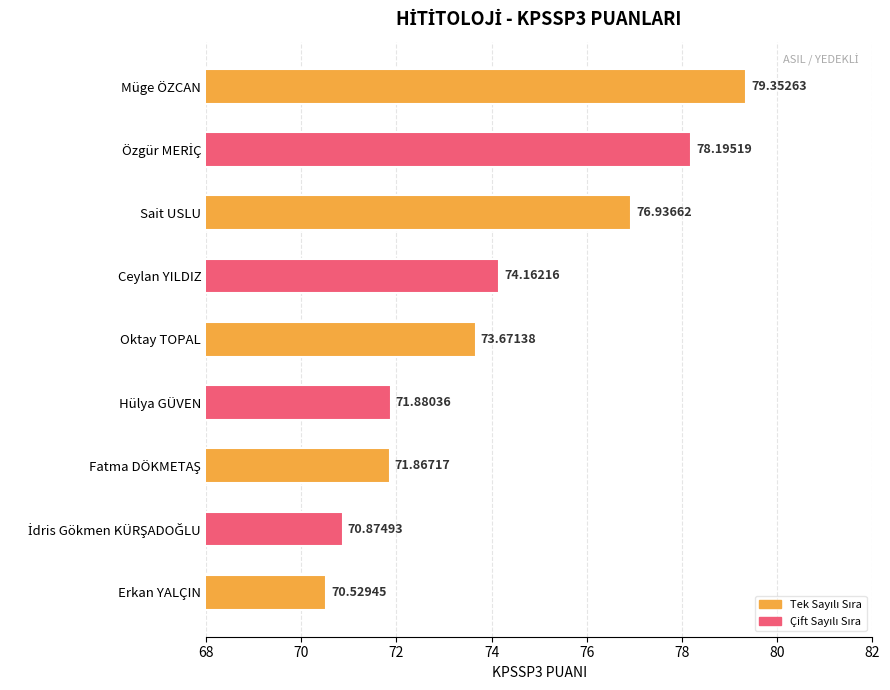

Where is the data nearest to the value 74?

Ceylan YILDIZ